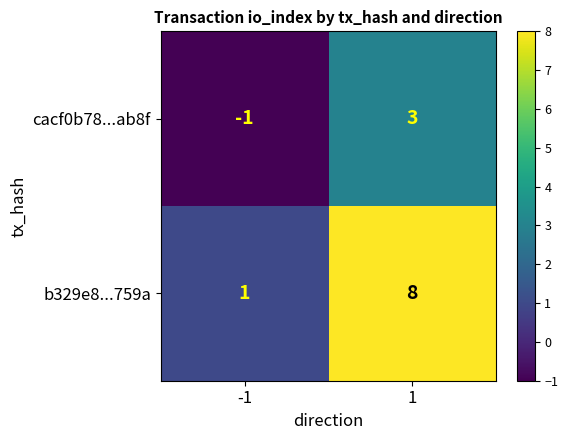

Read the b329e8...759a value at 1.

8